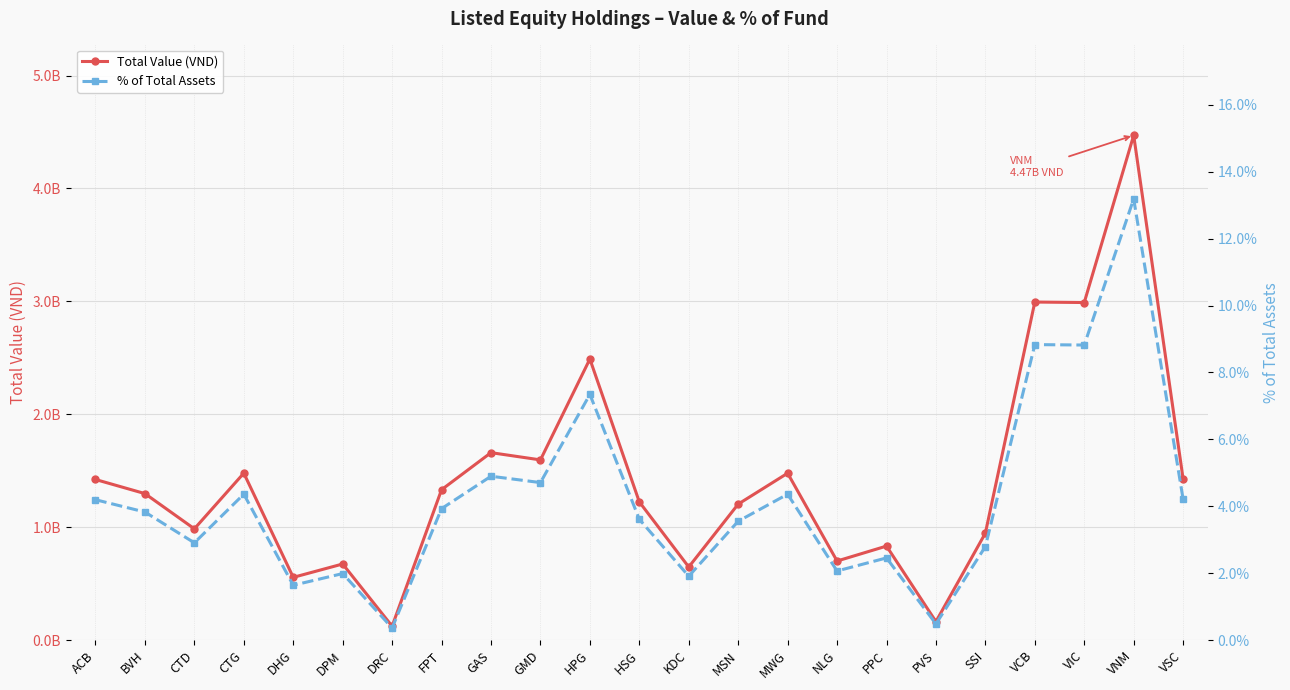

Rank the series at GAS from highest to lowest value.

Total Value (VND), % of Total Assets